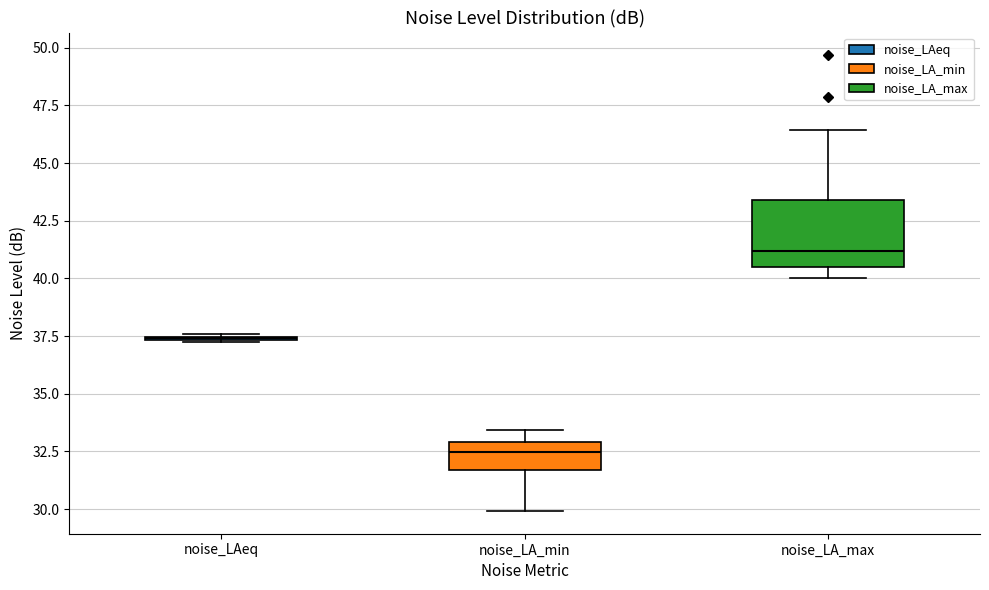

Comparing the boxes themselves (not the whiskers), which one is the tallest?

noise_LA_max